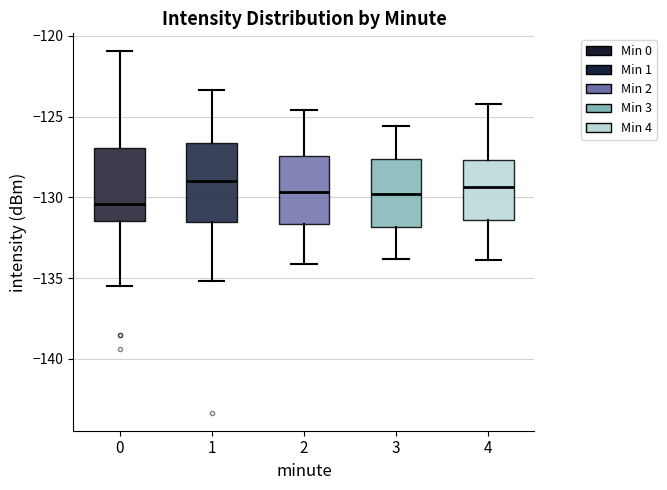

Where does the median line of the box at x = 0 sit on the y-axis? The values are not printed on the chart, so give them approximately, as read against the axis.

-130.5